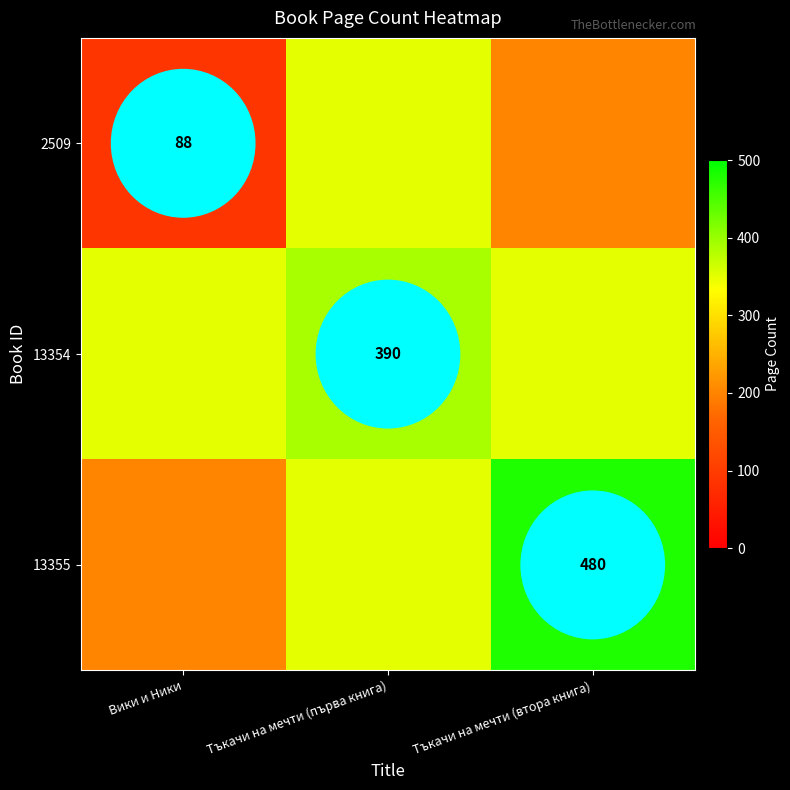

At Тъкачи на мечти (първа книга), list the series in order from largest to smallest.

13354, 2509, 13355